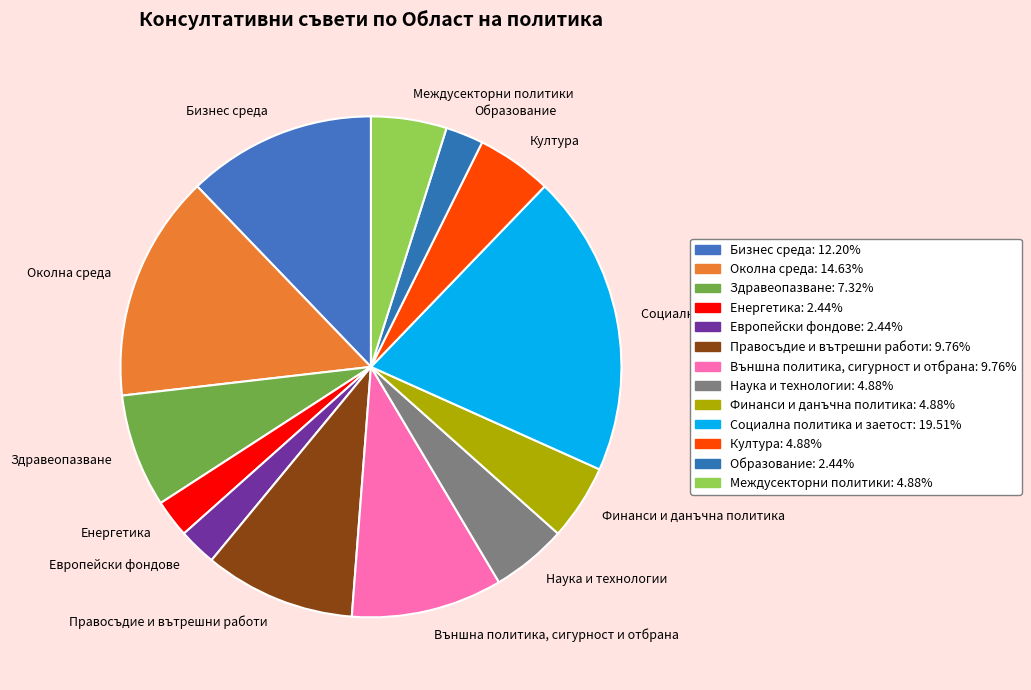

How many slices are in this pie chart?

13